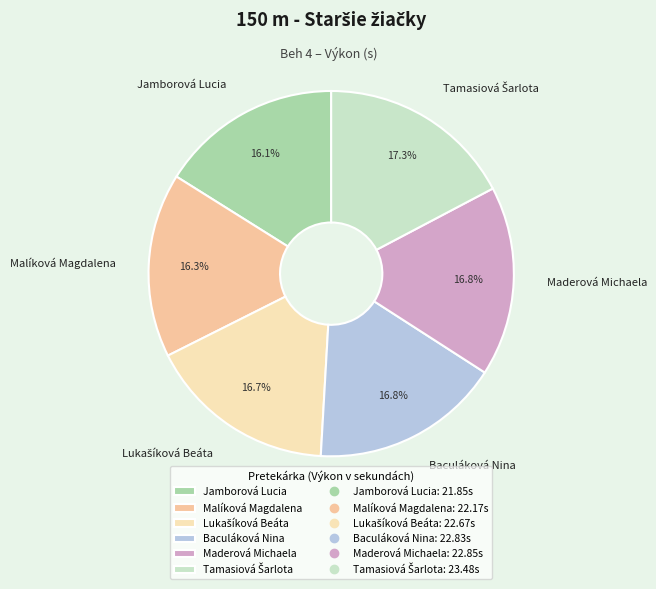

Is there any slice that represents more than half of the pie?

No